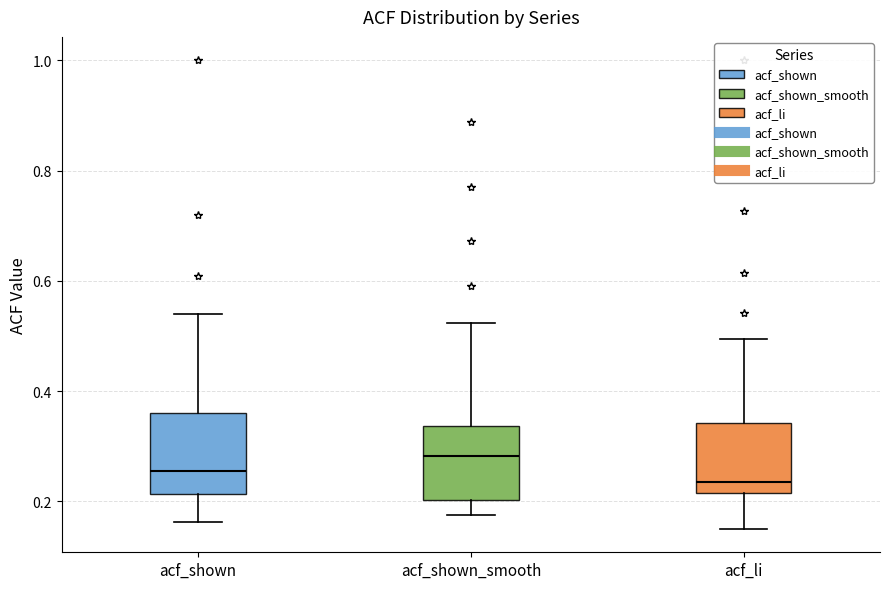

Which box's median line is the highest?

acf_shown_smooth